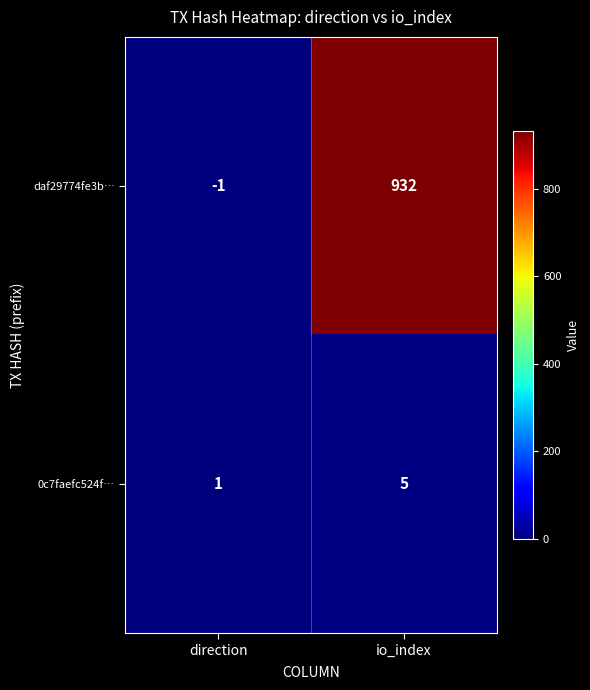

Rank the series at direction from highest to lowest value.

0c7faefc524f…, daf29774fe3b…